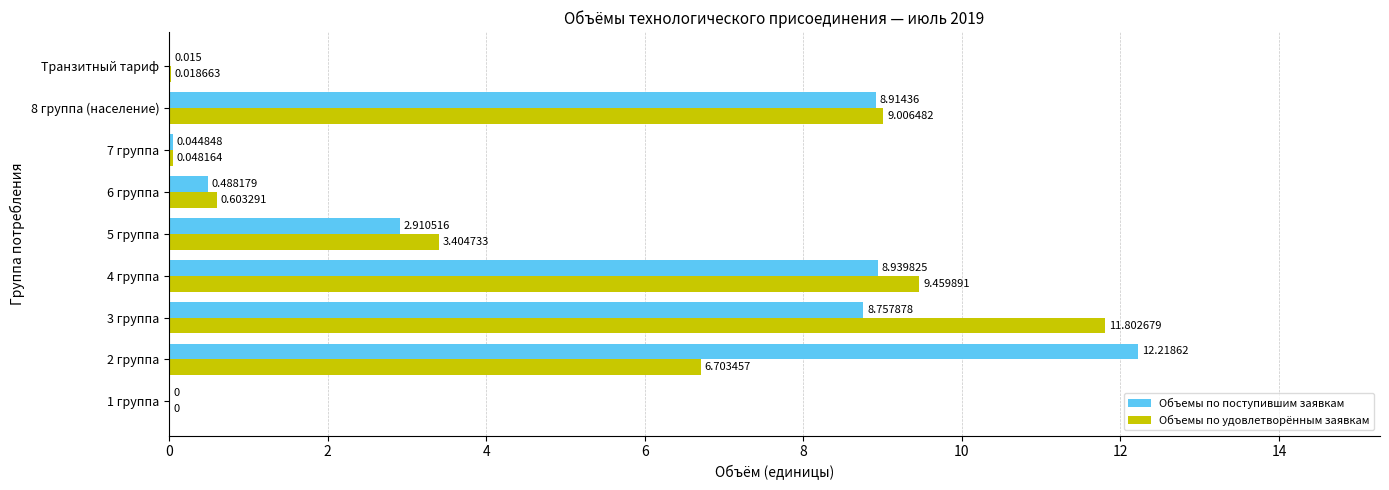

Is the value of Объемы по удовлетворённым заявкам at 7 группа greater than the value of Объемы по поступившим заявкам at 5 группа?

No